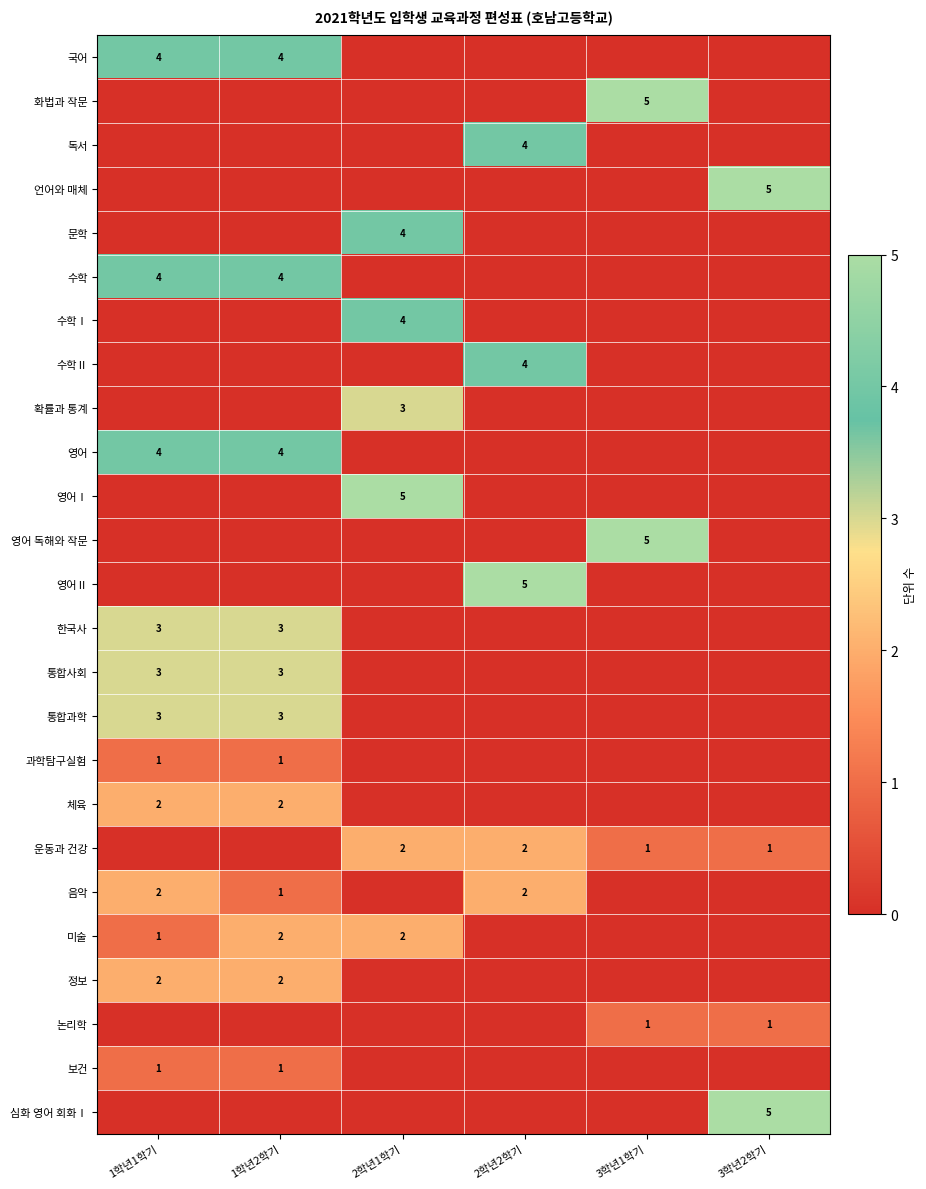

The value of 운동과 건강 at 2학년2학기 is 3. True or false?

False